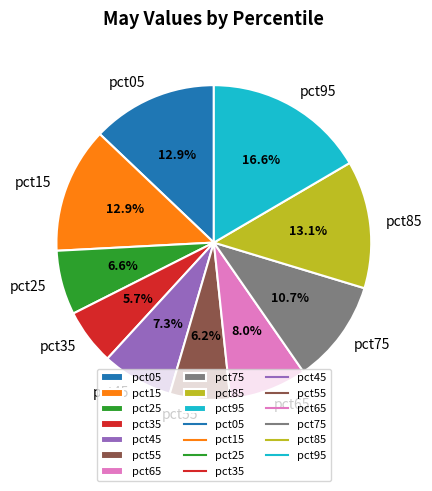

What portion of the pie excludes pct55?

93.8%